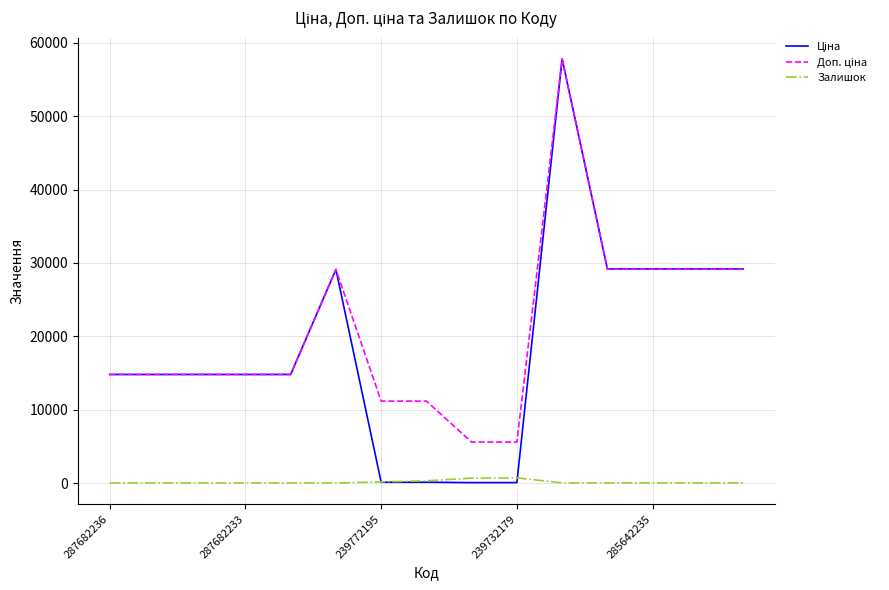

Does the chart have visible grid lines?

Yes